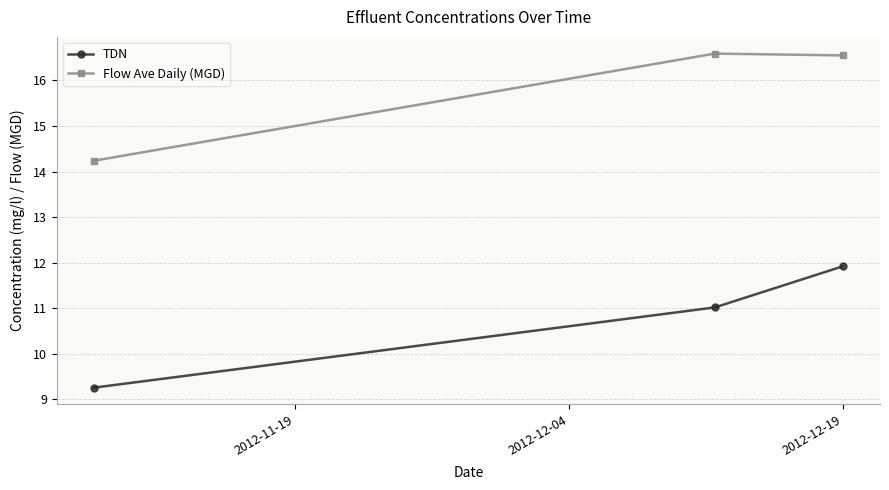

Rank the series by their maximum value, from lowest to highest.

TDN, Flow Ave Daily (MGD)